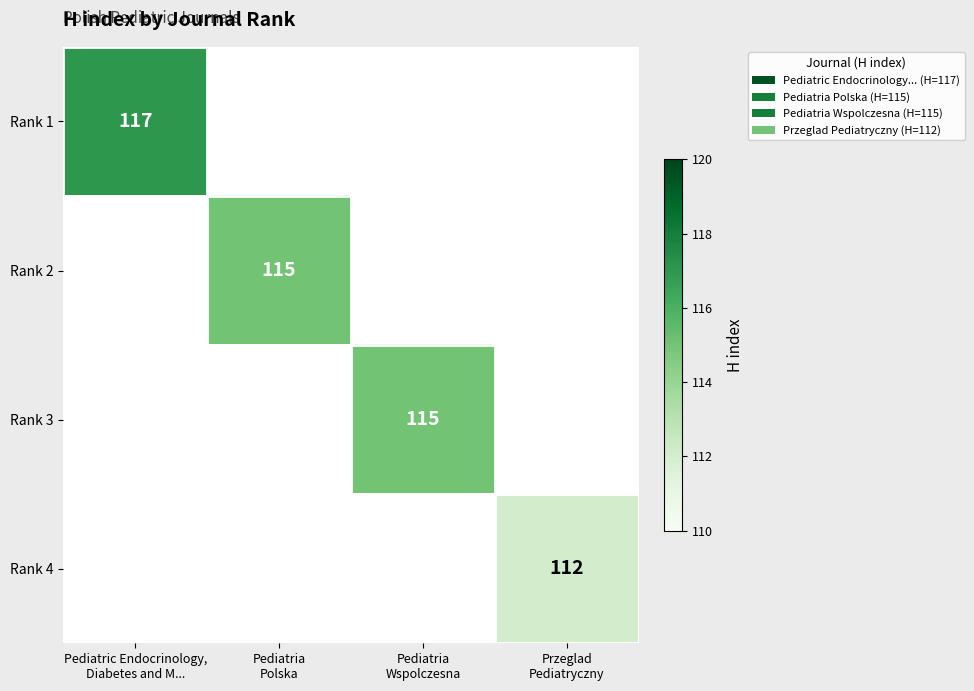

How many data points does each series have?

4